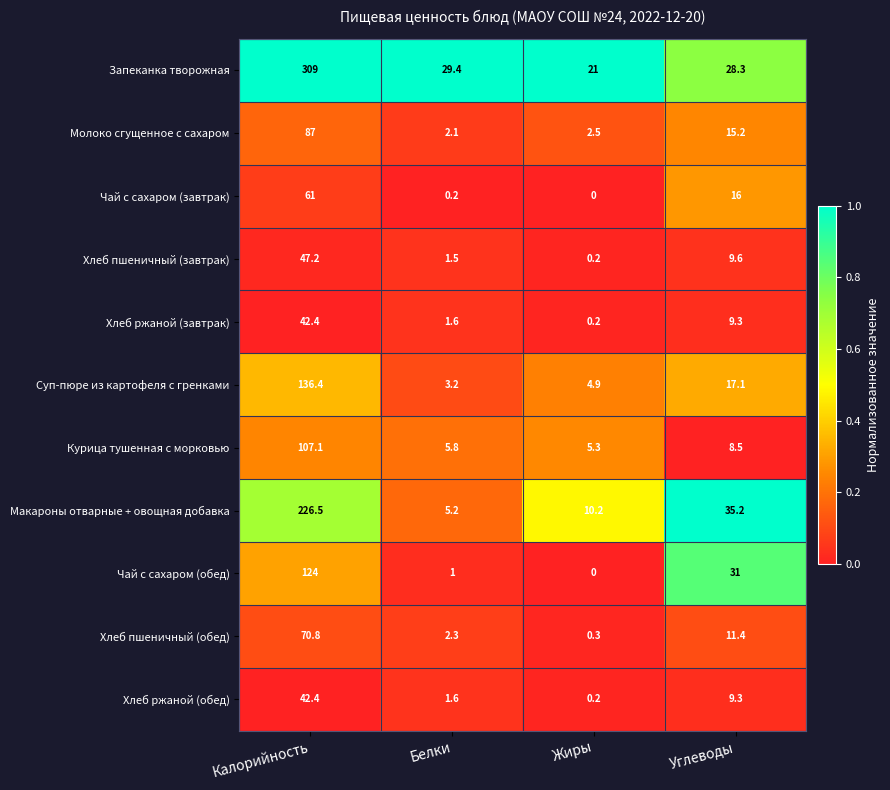

Which series has the largest range (max minus min)?

Запеканка творожная